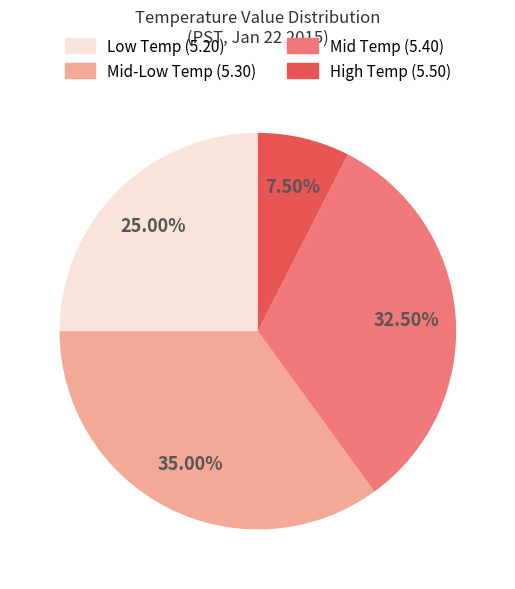

How many slices are in this pie chart?

4